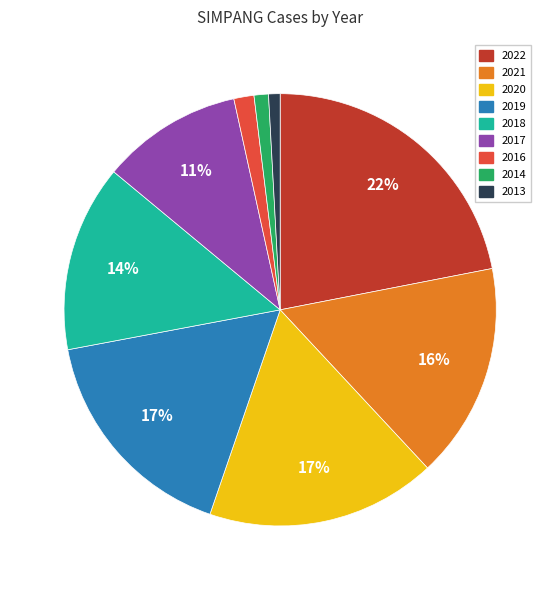

Combined, do 2019 and 2022 account for over 50%?

No